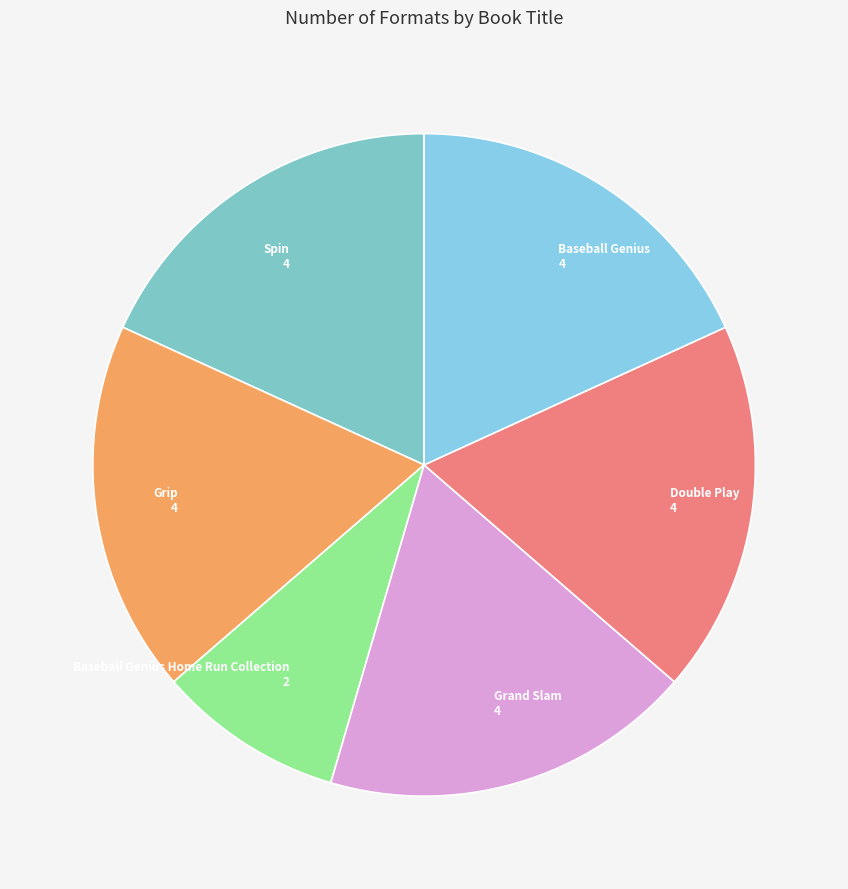

Approximately how many times larger is the value at Spin compared to Grip?

1.0